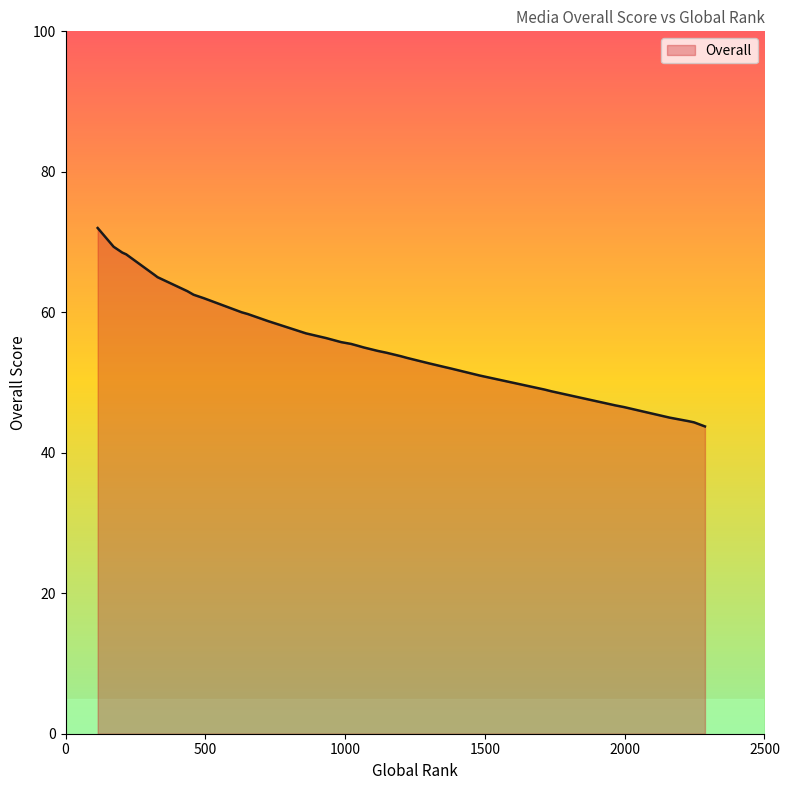

What is the greatest value displayed?

72.0